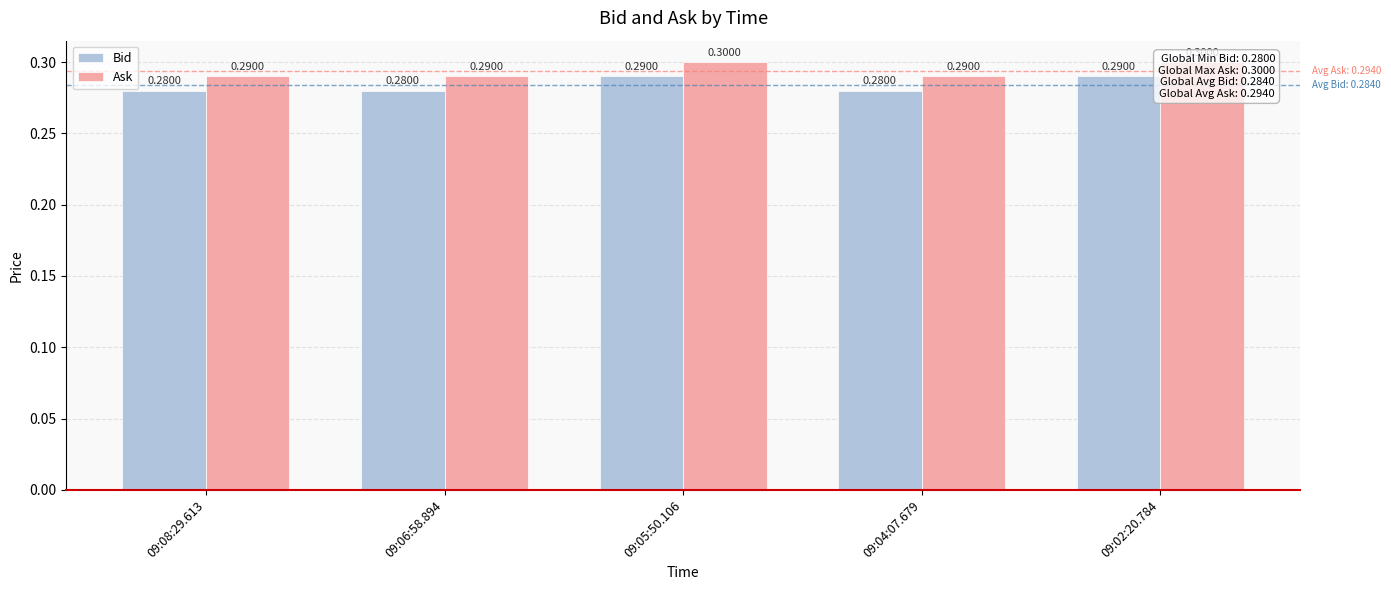

Is it true that Ask equals 0.3 at 09:06:58.894?

True